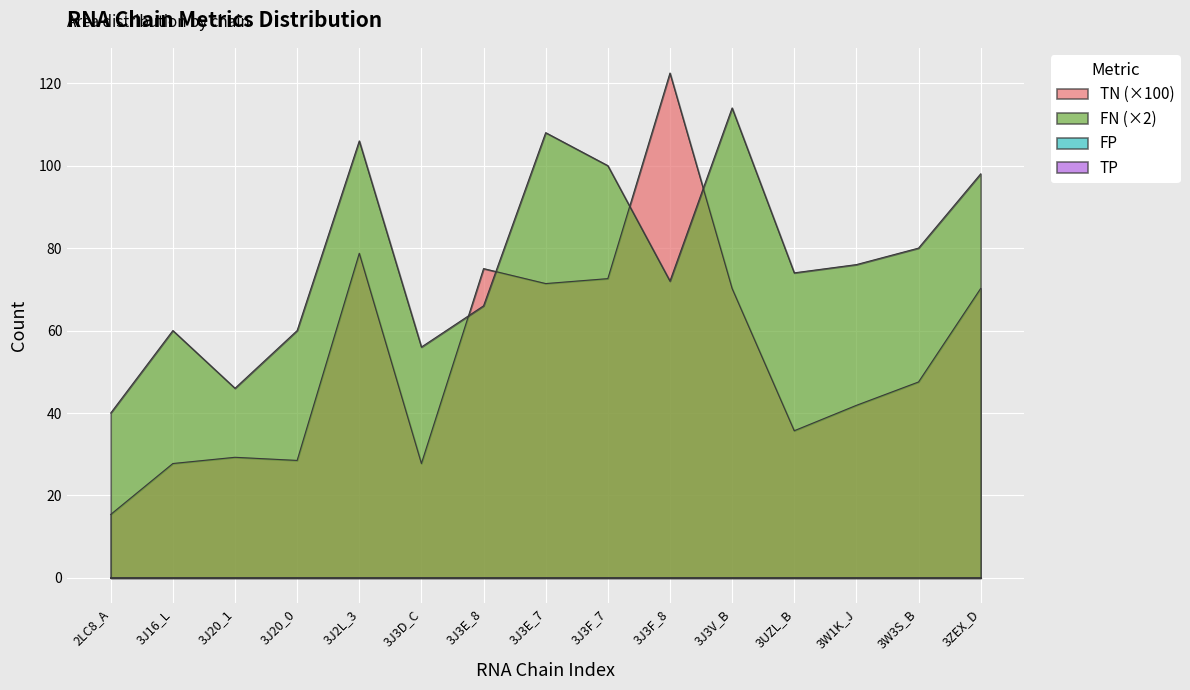

At 3J16_L, list the series in order from smallest to largest.

TN, FN